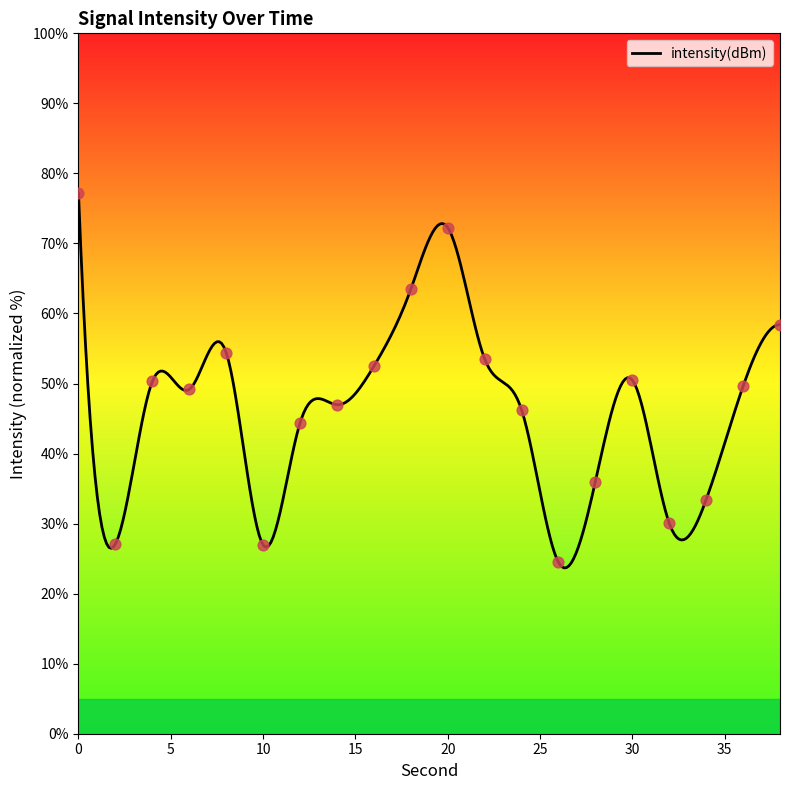

What is the ratio of the value at 0 to the value at 16?

1.5